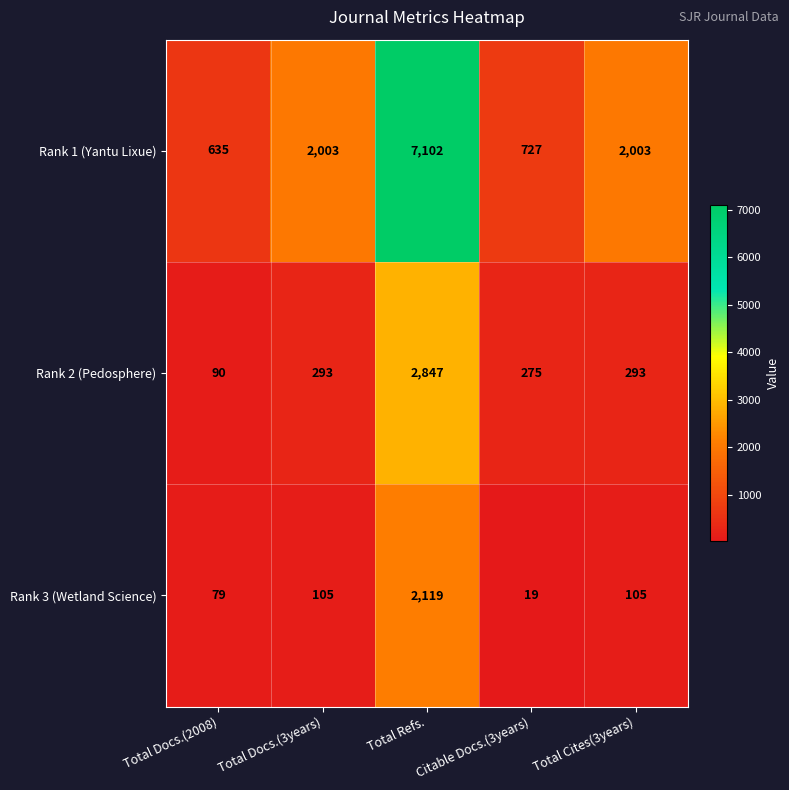

What is the sum of all Rank 3 (Wetland Science) values?

2427